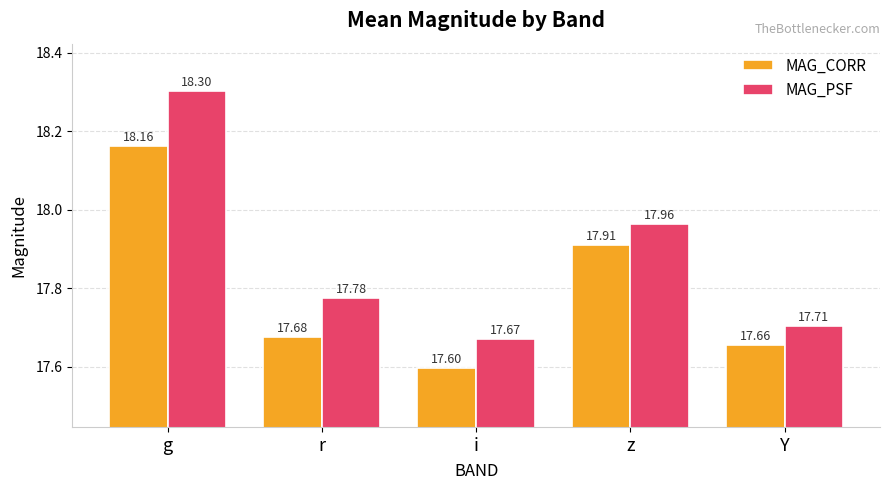

What is the total value across all series at Y?

35.4